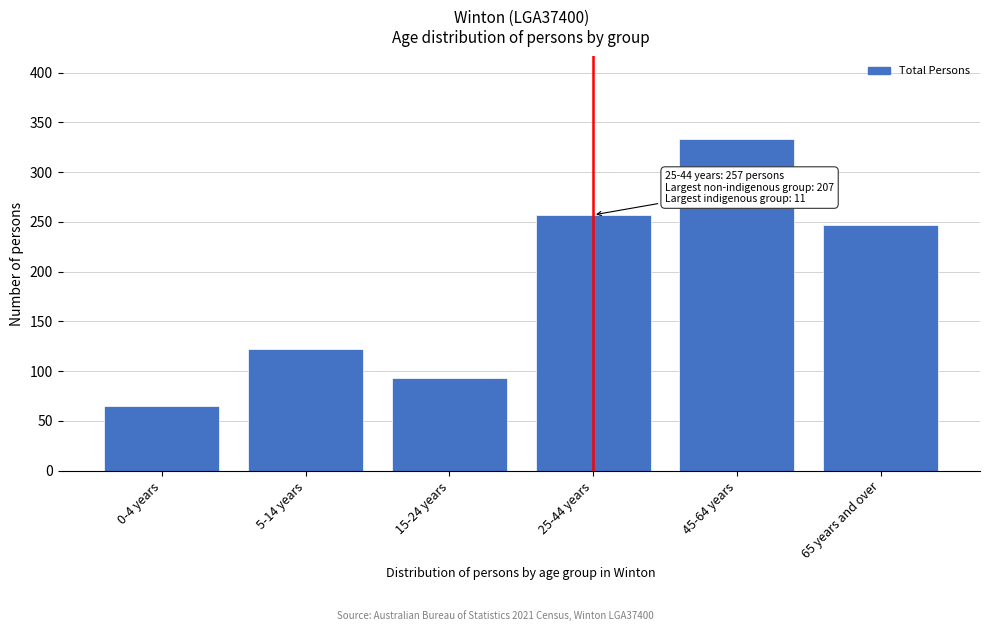

Reading right to left, list all the values displayed in this chart.

247	333	257	93	122	65